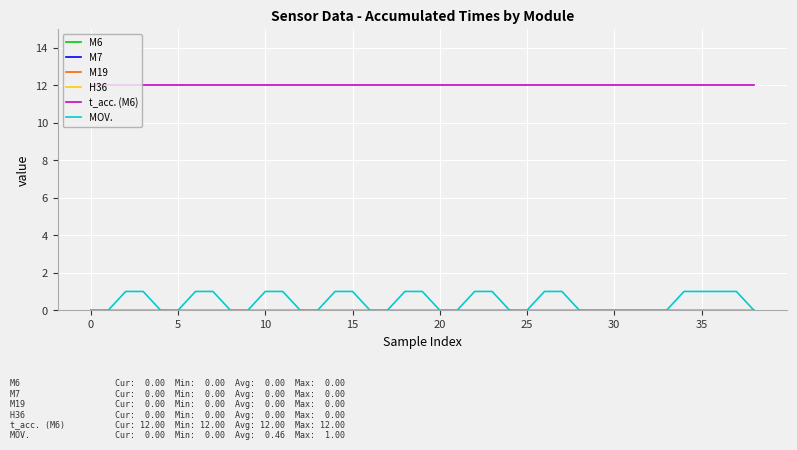

True or false: M6 and M7 cross at least once.

False